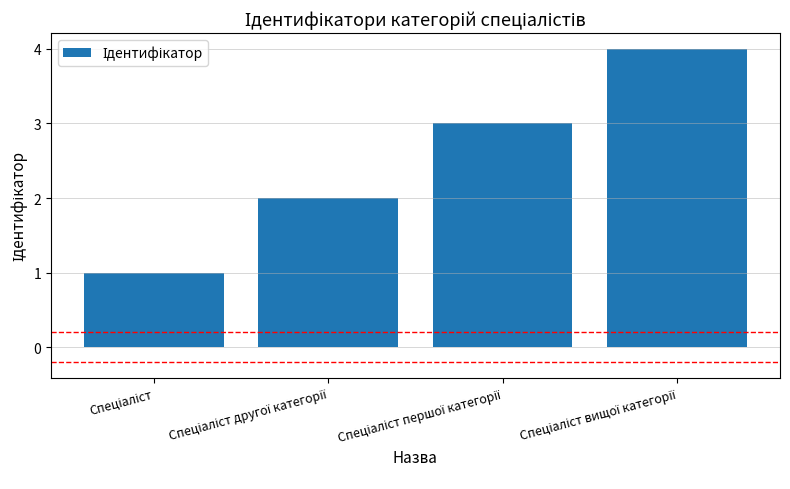

How many values are between 2 and 4?

3